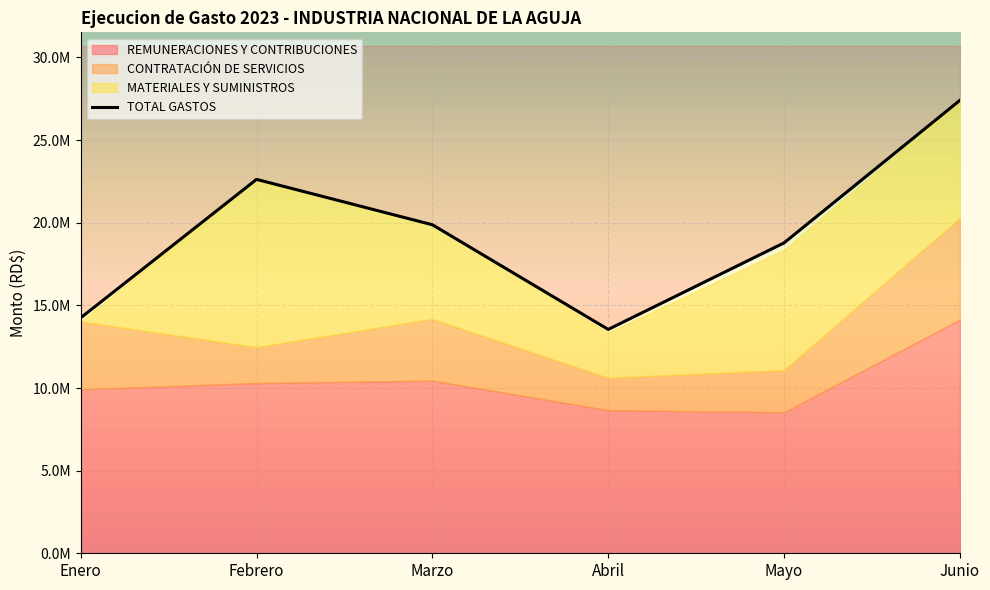

How many values in the TOTAL GASTOS series are below 19877664?

3